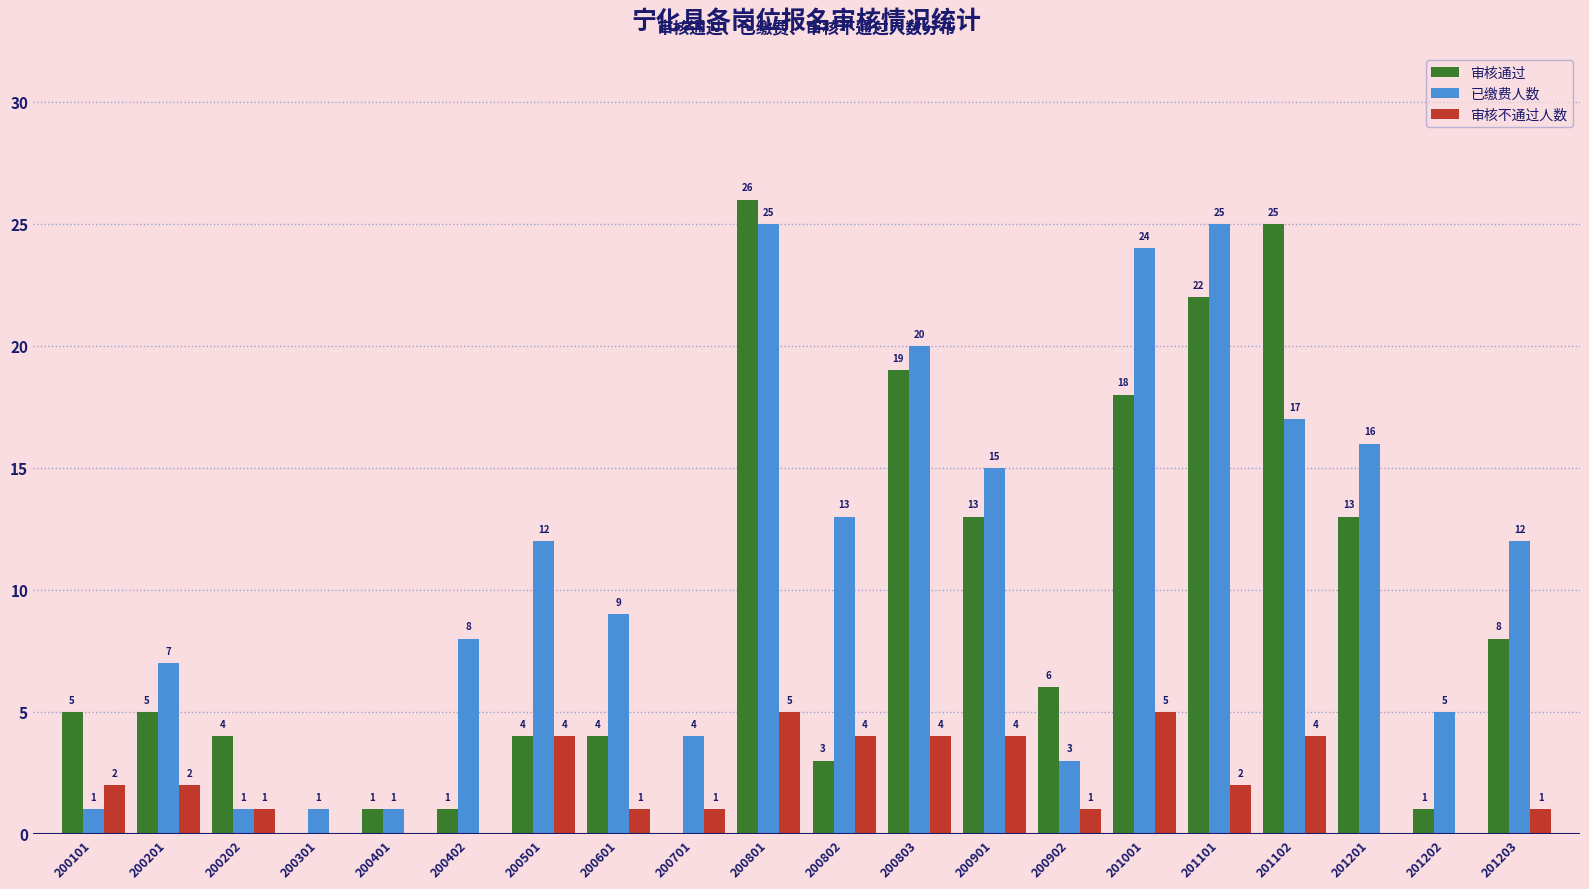

How many data points does each series have?

20